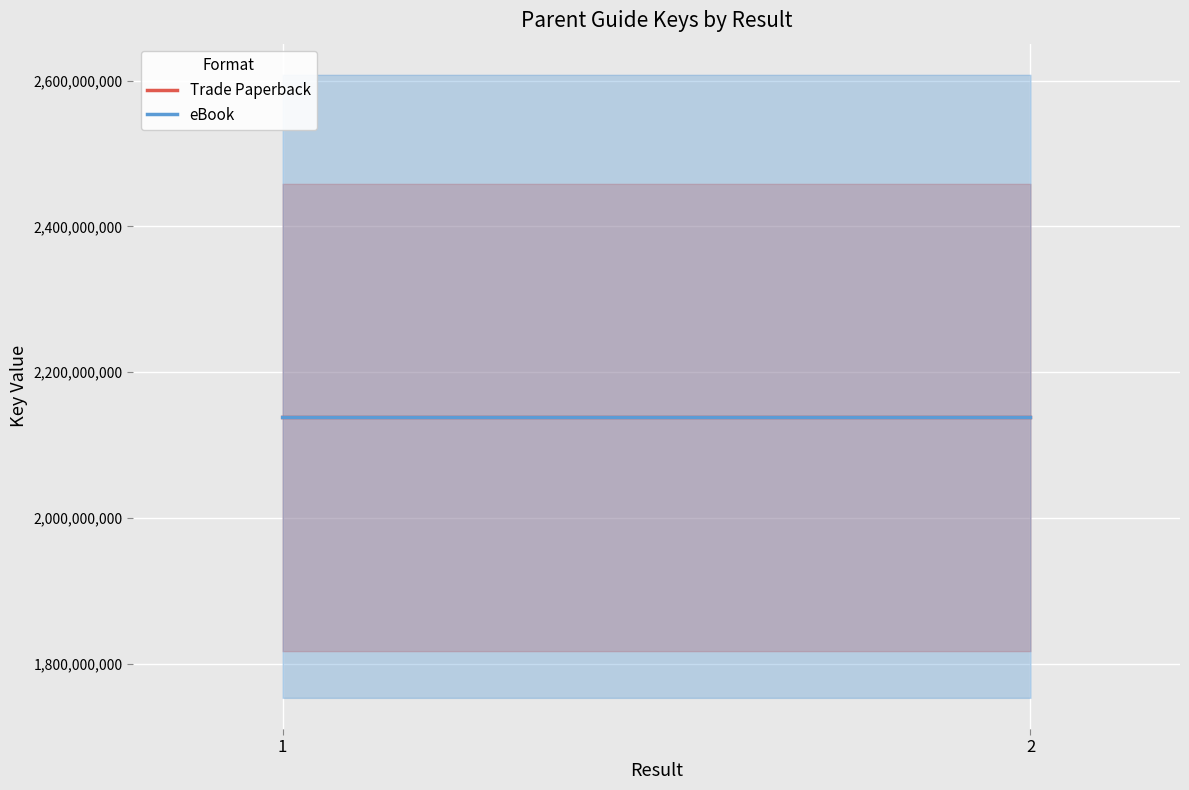

What is the difference between the maximum and minimum values in the Trade Paperback series?

5873